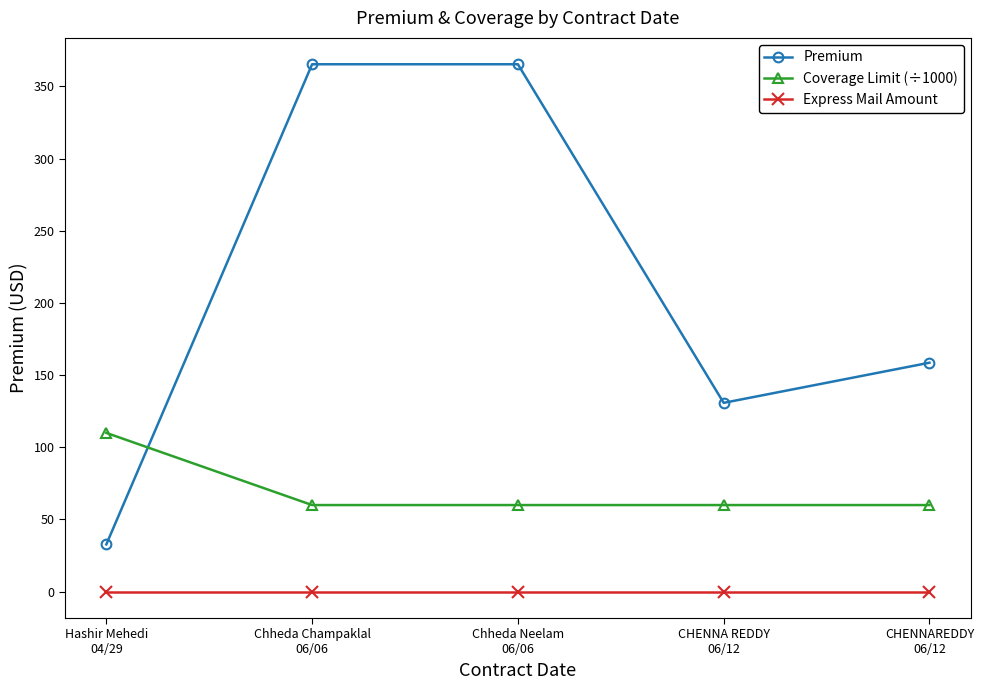

Rank the series at Chheda Champaklal
06/06 from highest to lowest value.

Premium, Coverage Limit (÷1000), Express Mail Amount